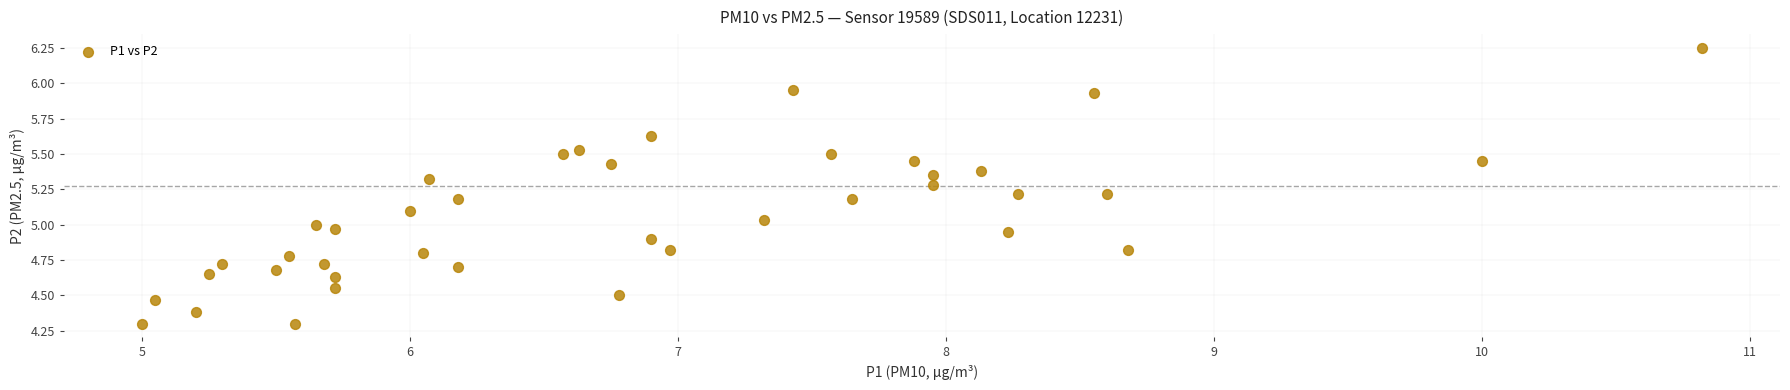

What is the range of X values (max minus min)?

5.8